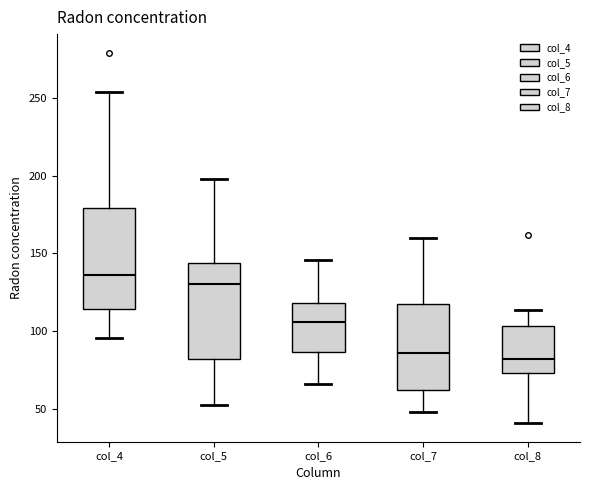

Which box's median line is the highest?

col_4